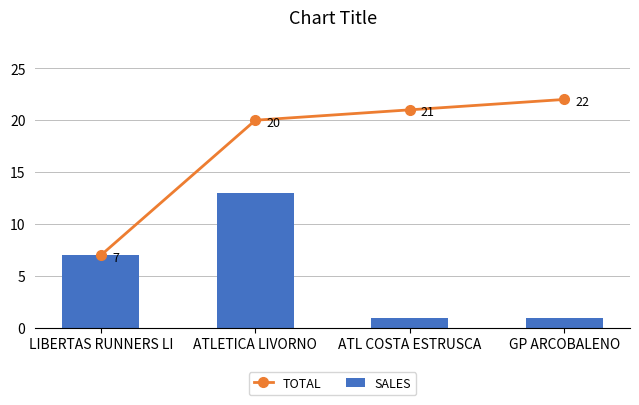

At how many categories does at least one series exceed 11?

3